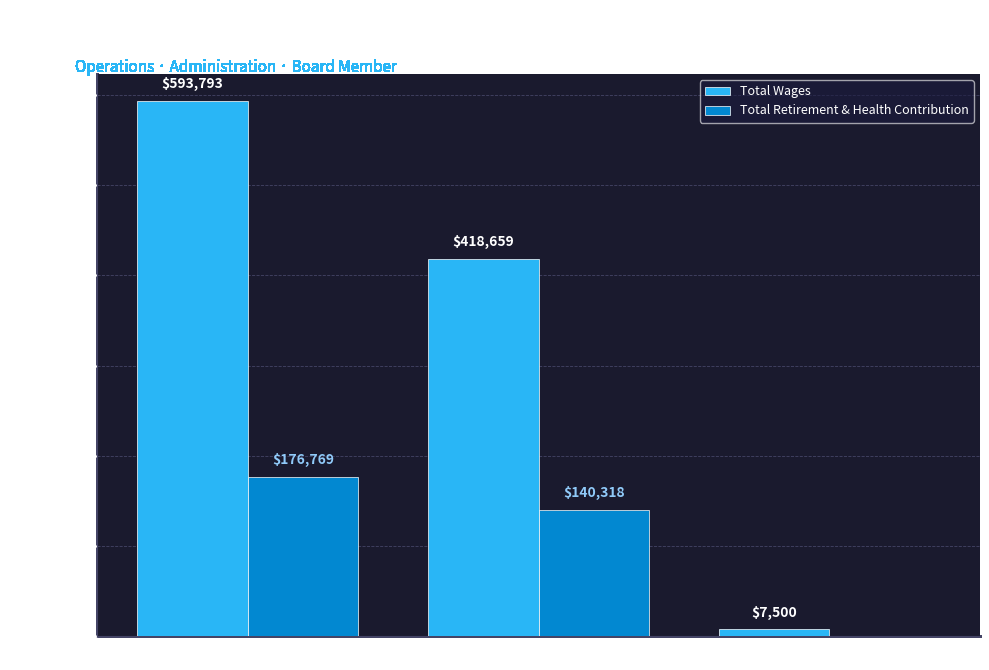

The value of Total Retirement & Health Contribution at Operations is 250670. True or false?

False